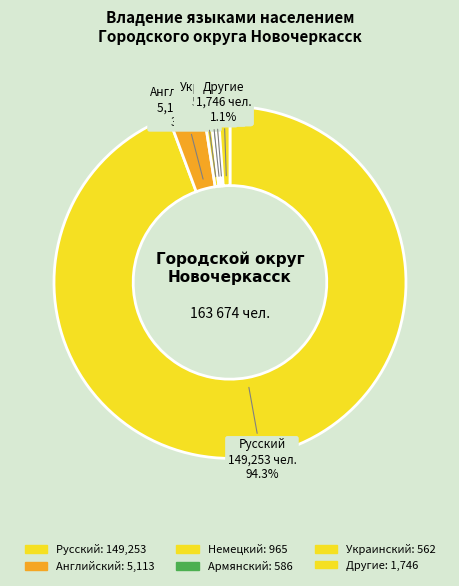

Which category has the biggest portion of the pie?

Русский